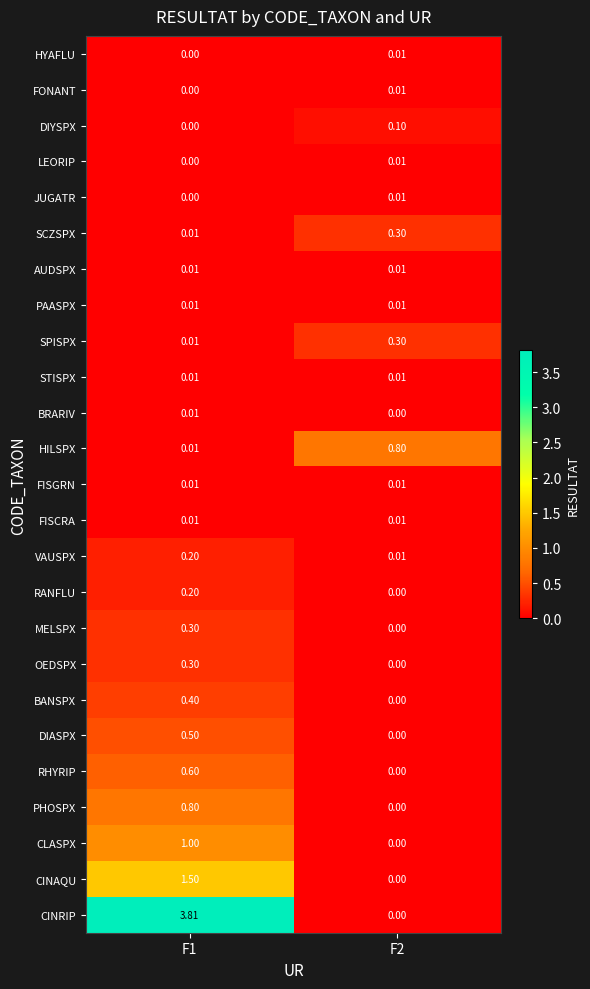

Which series has the widest spread of values?

CINRIP